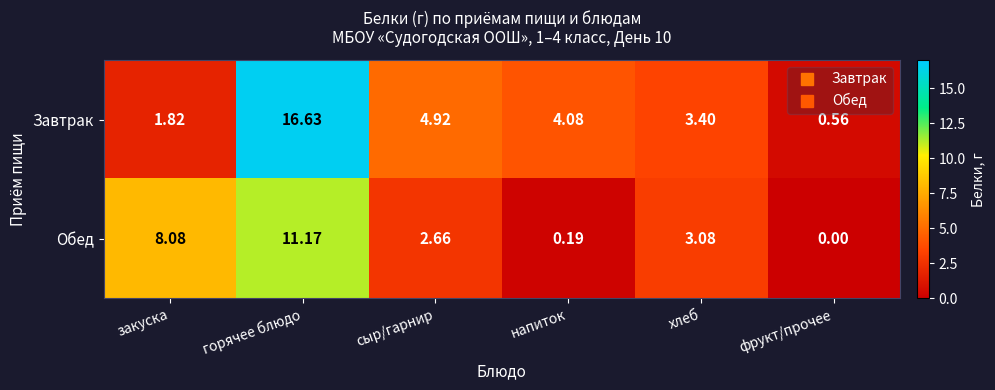

At how many categories does at least one series exceed 0?

6